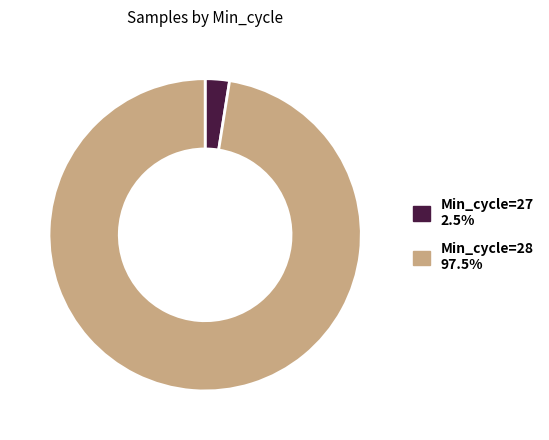

How many segments does this pie chart have?

2